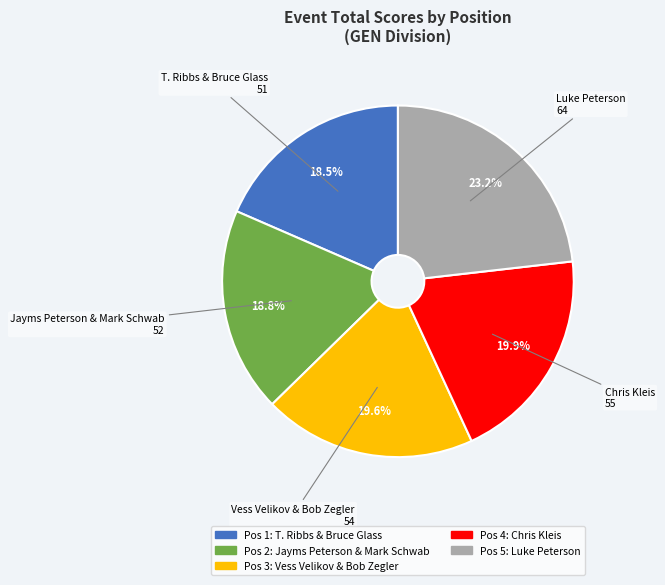

Is there a majority slice in this chart?

No